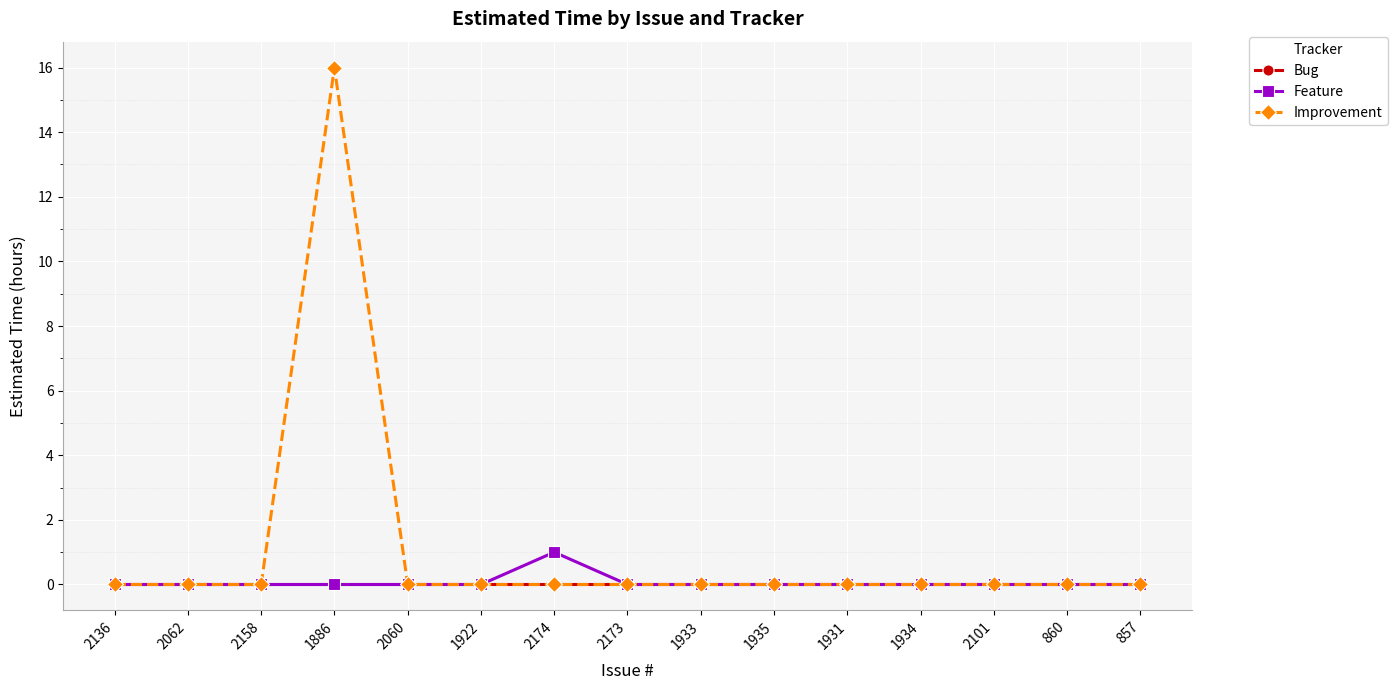

Between 1886 and 1934, which series saw the biggest shift?

Improvement